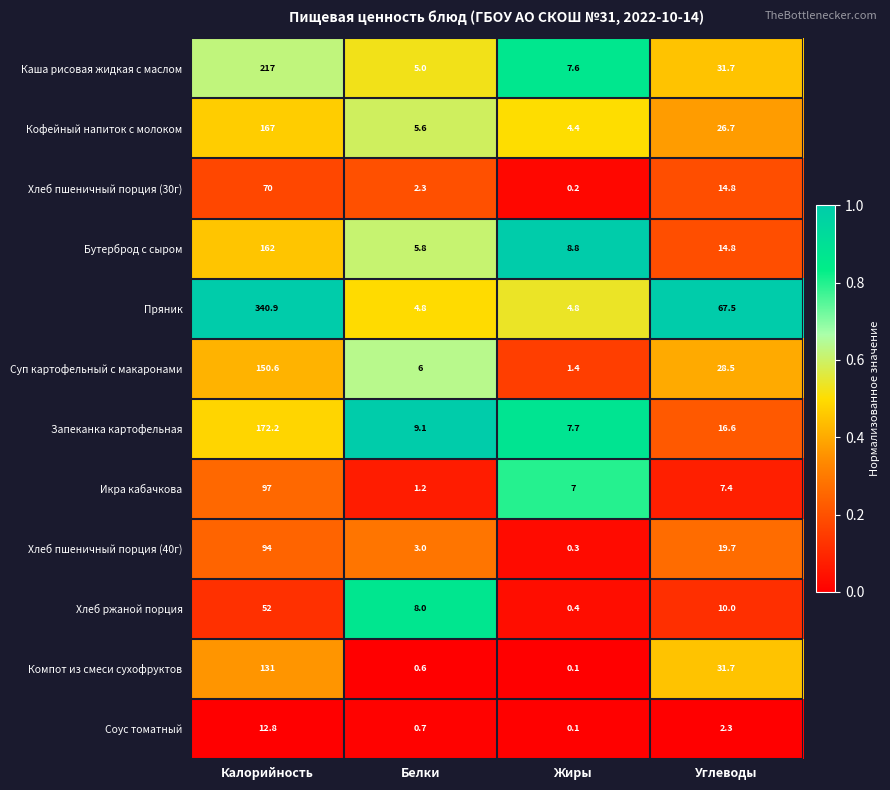

Rank the series by their maximum value, from highest to lowest.

Пряник, Каша рисовая жидкая с маслом, Запеканка картофельная, Кофейный напиток с молоком, Бутерброд с сыром, Суп картофельный с макаронами, Компот из смеси сухофруктов, Икра кабачкова, Хлеб пшеничный порция (40г), Хлеб пшеничный порция (30г), Хлеб ржаной порция, Соус томатный